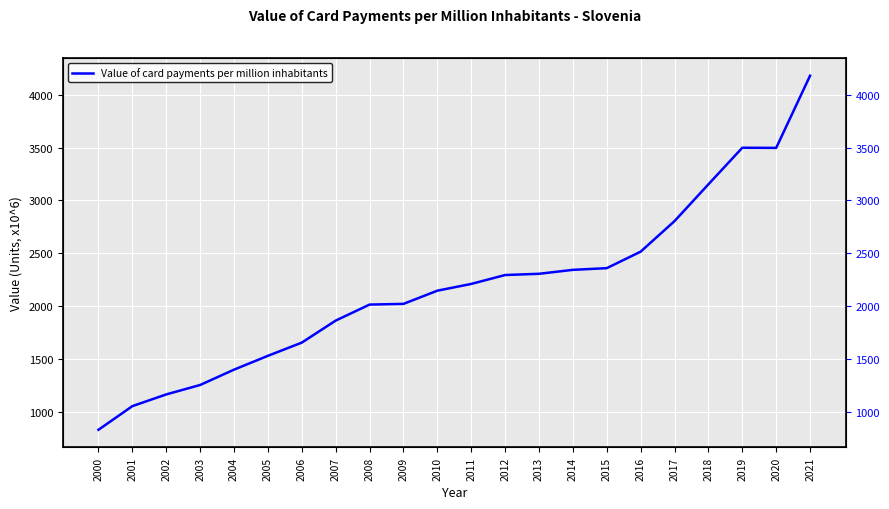

Is this an area chart (filled region under the line)?

No